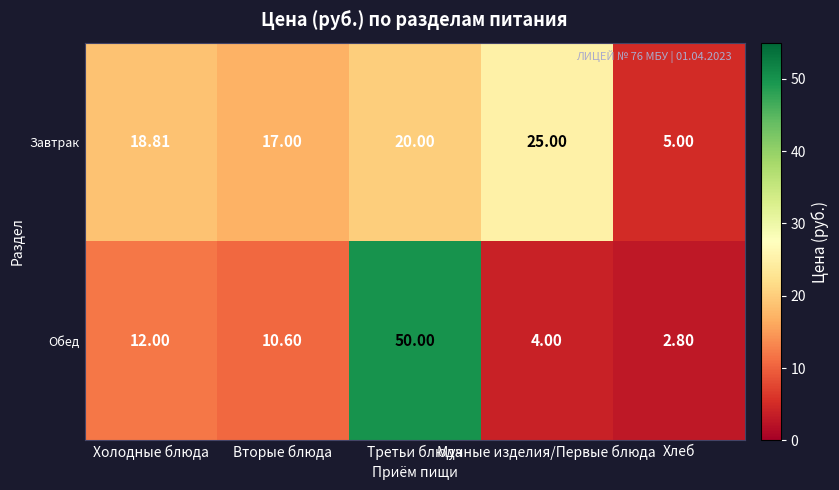

Which series changed the most between Холодные блюда and Третьи блюда?

Обед